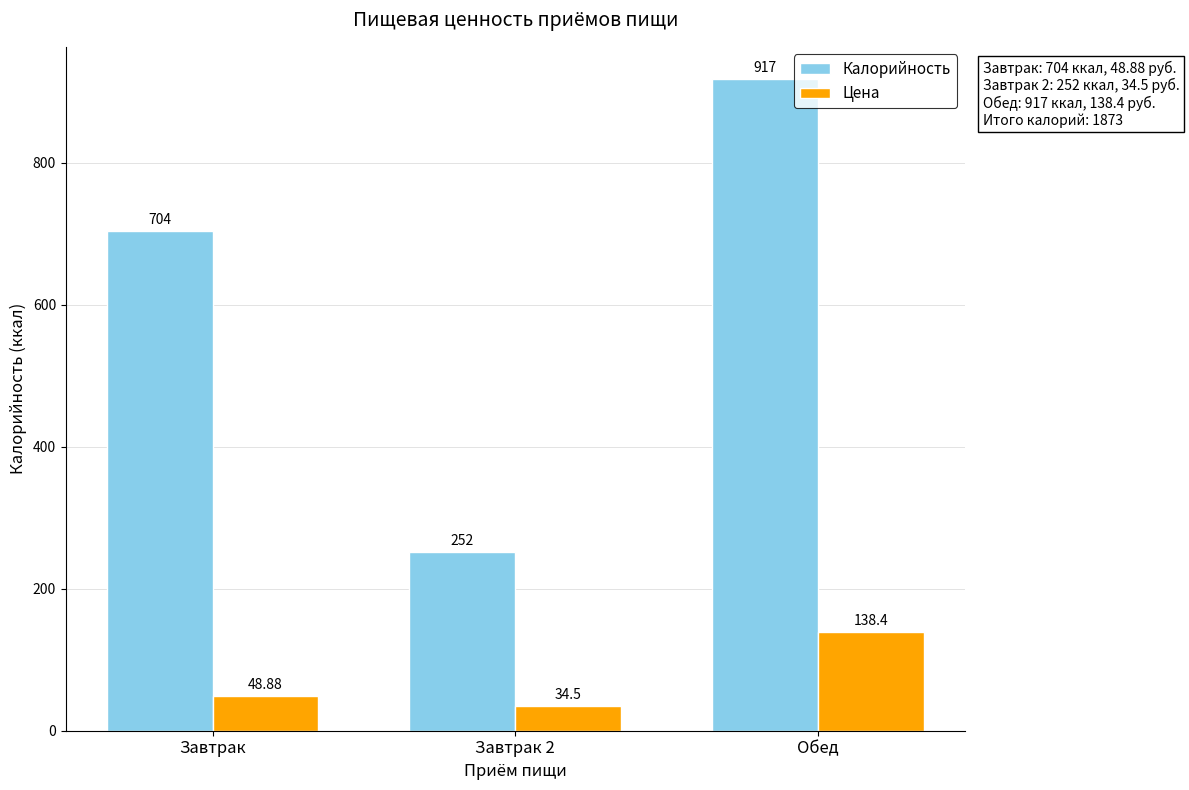

Reading left to right, what are all the values shown in this chart?

Калорийность: 704.0	252.0	917.0
Цена: 48.9	34.5	138.4